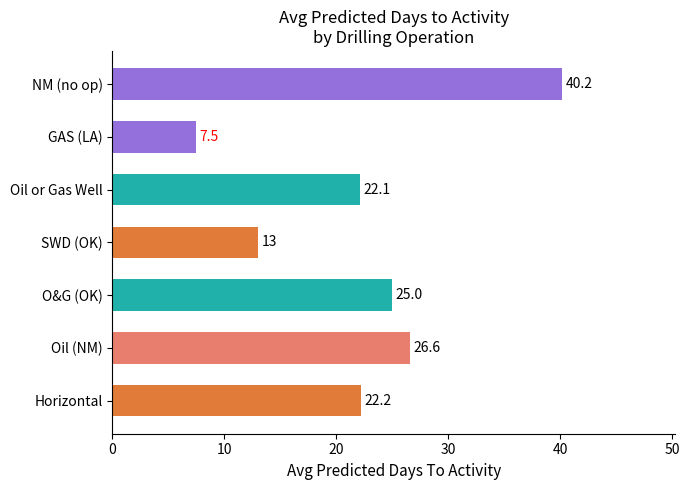

Reading top to bottom, extract all data points from this chart.

40.2	7.5	22.1	13.0	25.0	26.6	22.2